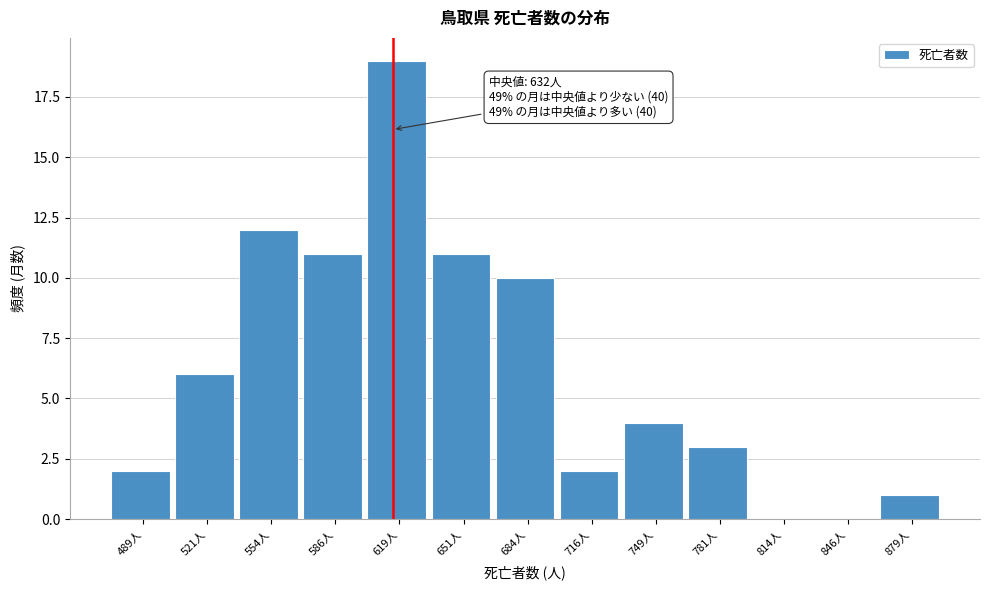

Reading left to right, transcribe all the data shown in this chart.

489人=2	521人=6	554人=12	586人=11	619人=19	651人=11	684人=10	716人=2	749人=4	781人=3	814人=0	846人=0	879人=1